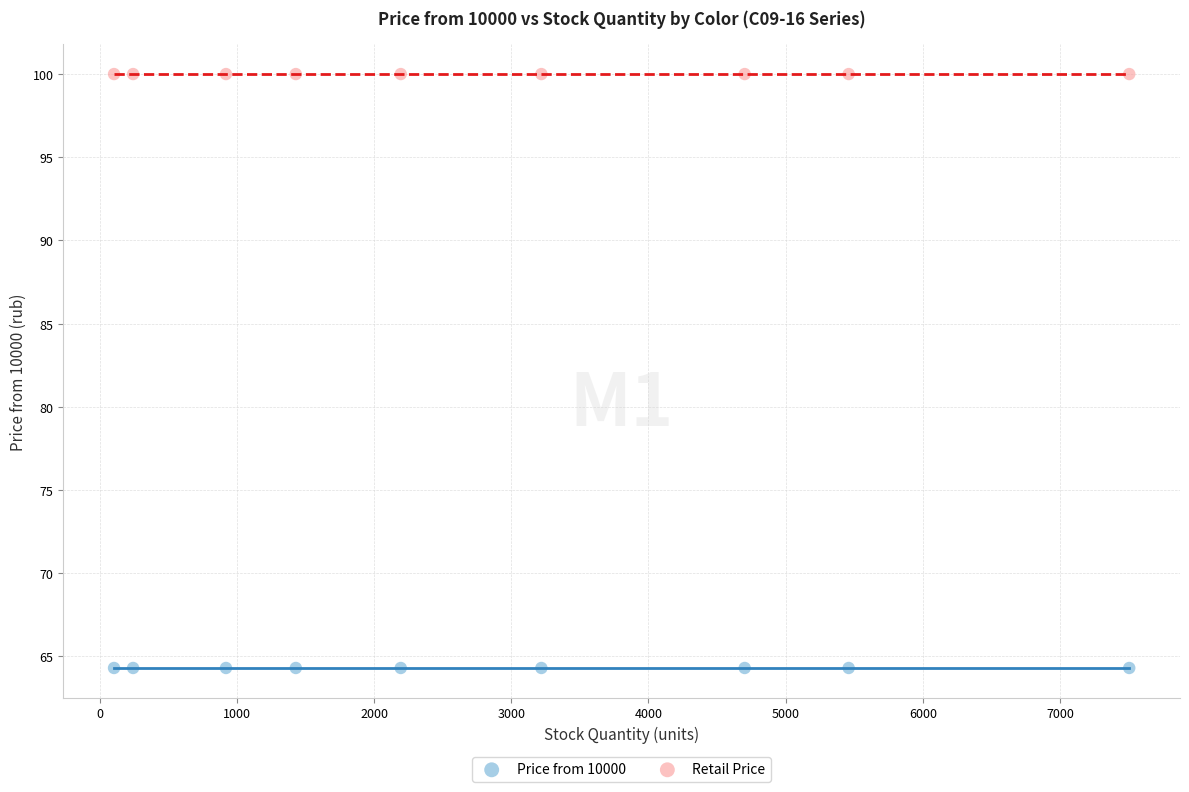

Which series contains the lowest Y value?

Price from 10000